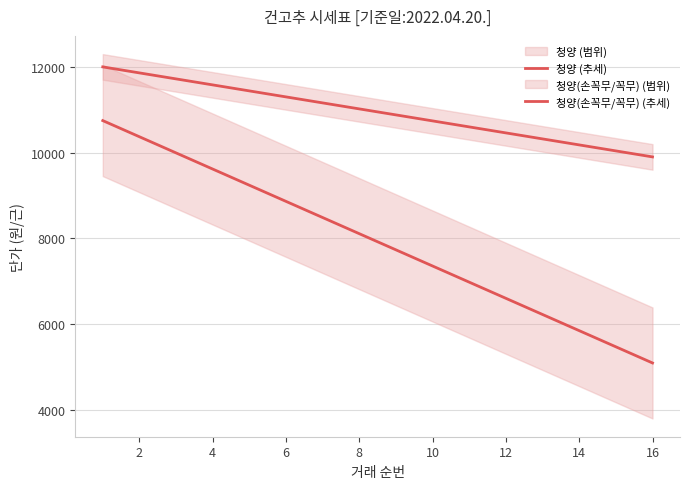

What is the maximum value shown in the chart?

12000.1